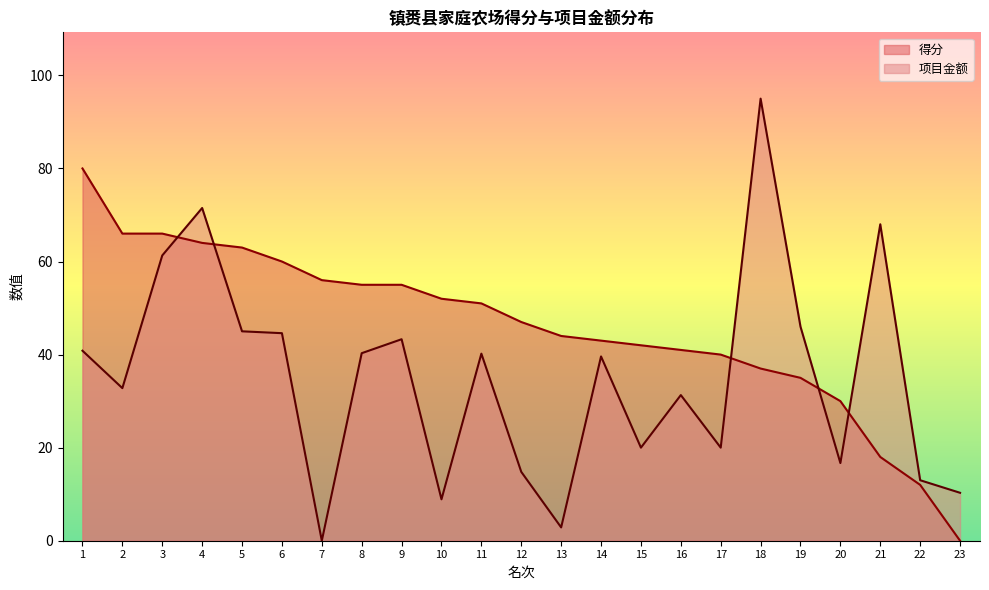

At which label does 项目金额 first exceed 39?

1